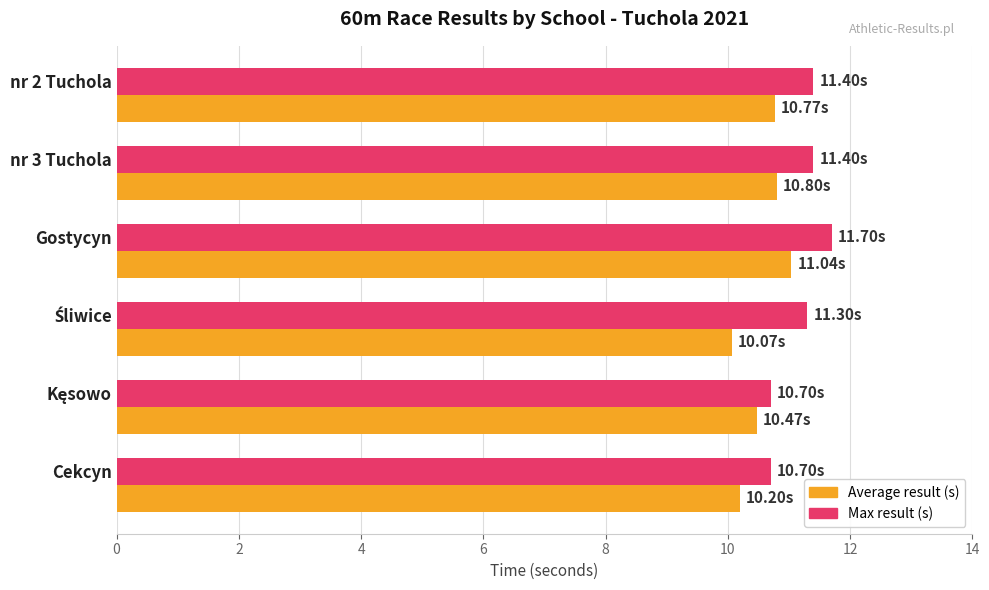

Which series has the largest total across all categories?

Max result (s)